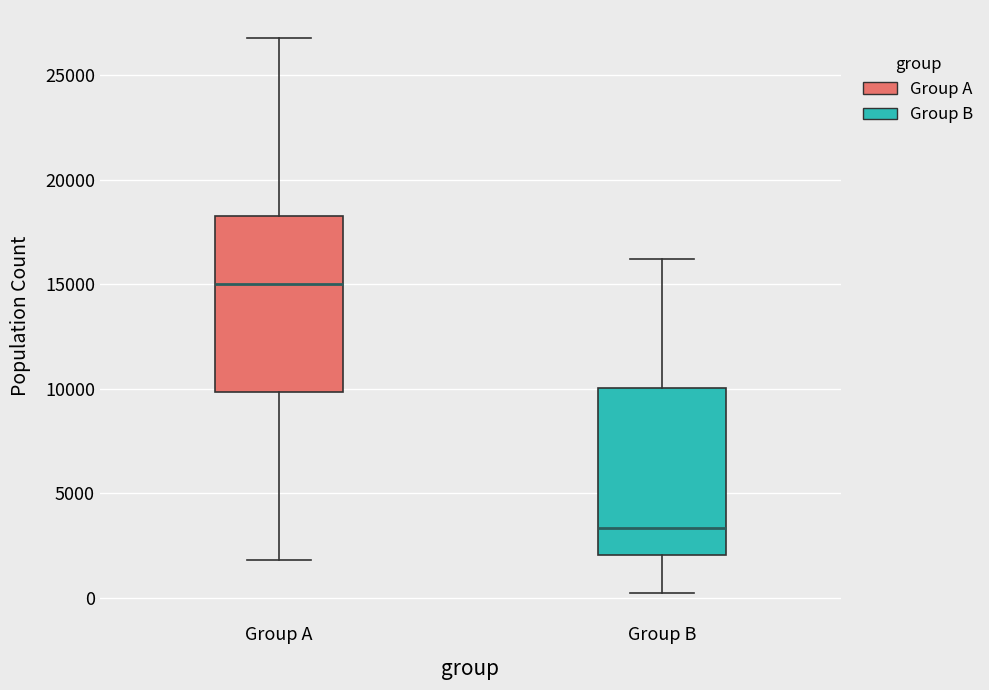

Which box has the highest median line?

Group A